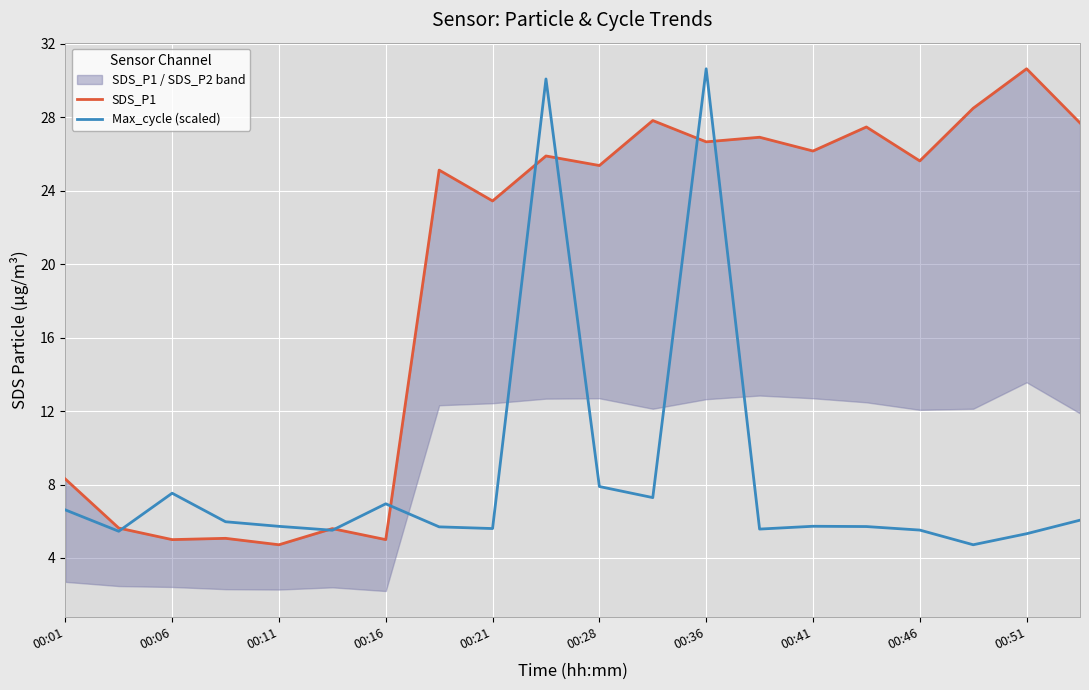

Is it true that Max_cycle (scaled) equals 6.6 at 00:01?

True